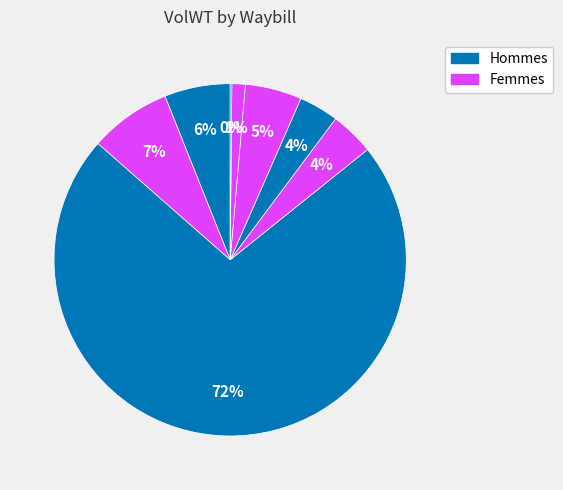

How many slices are in this pie chart?

8